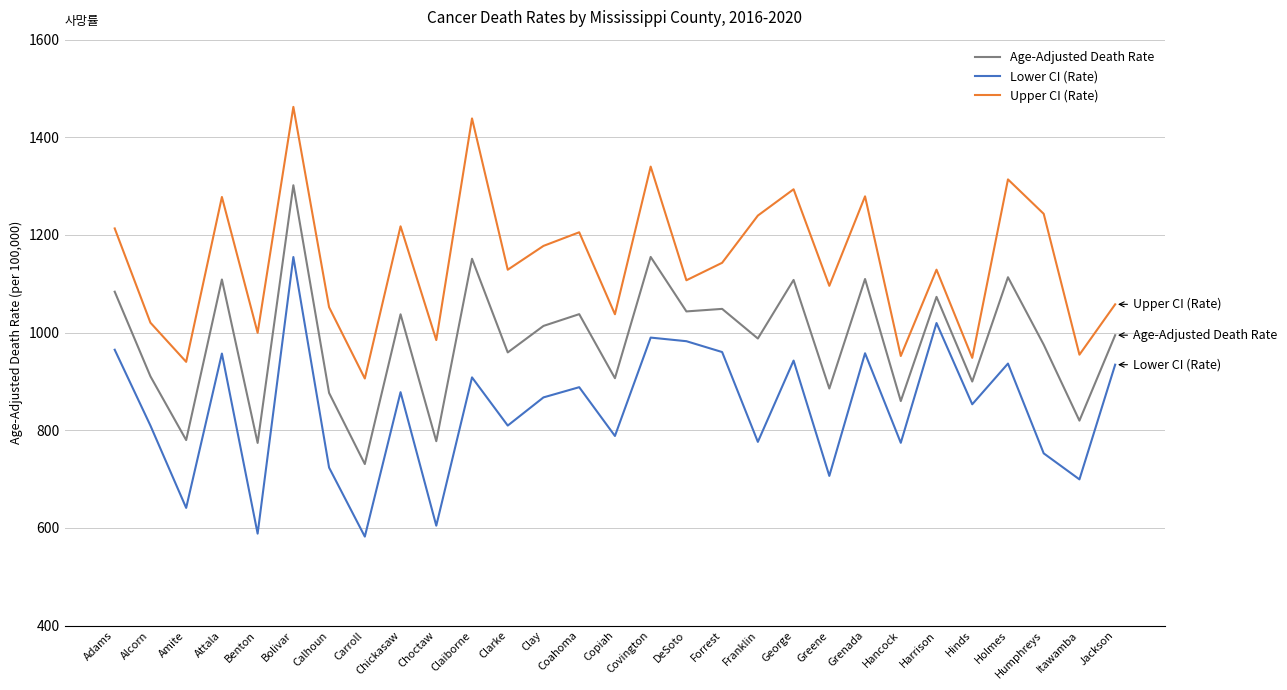

At which category does Upper CI (Rate) reach its first local peak?

Attala